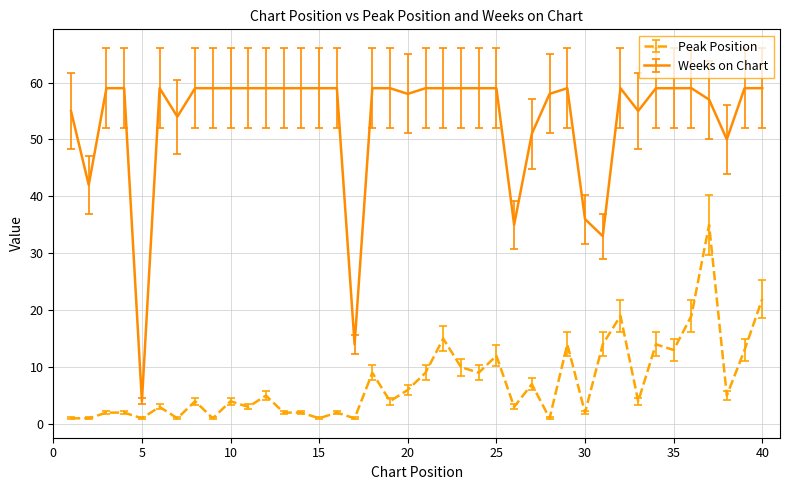

What is the maximum value for Weeks on Chart?

59